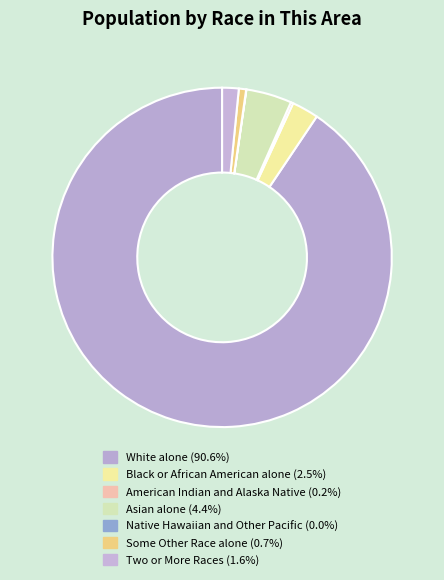

Count the number of slices in the pie.

7